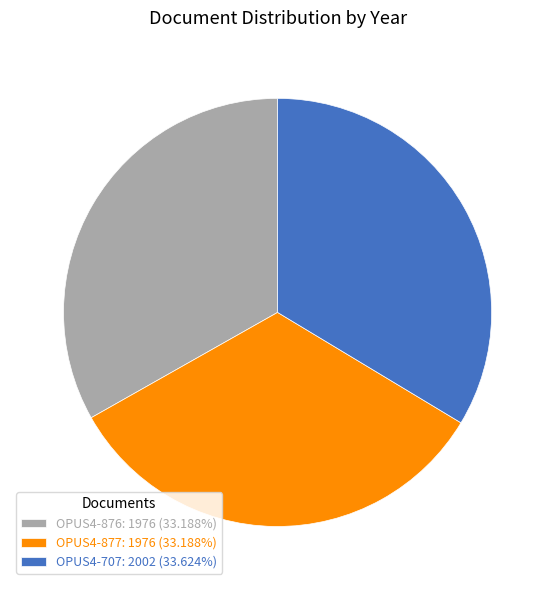

Approximately how many times larger is the value at OPUS4-876: 1976 (33.188%) compared to OPUS4-707: 2002 (33.624%)?

1.0